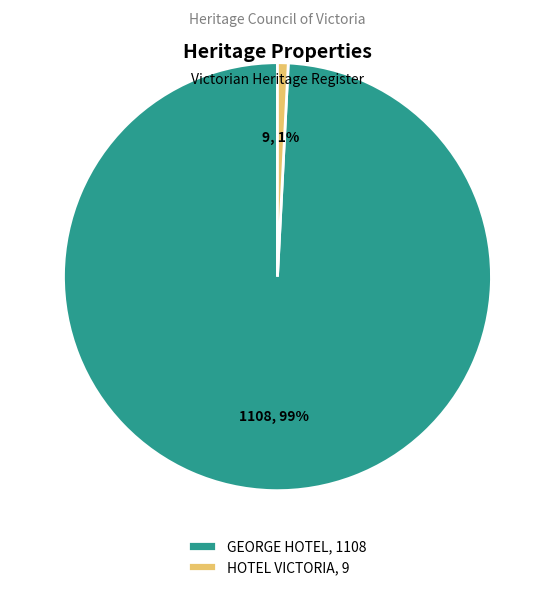

What percentage is the GEORGE HOTEL slice, to the nearest percent?

99%